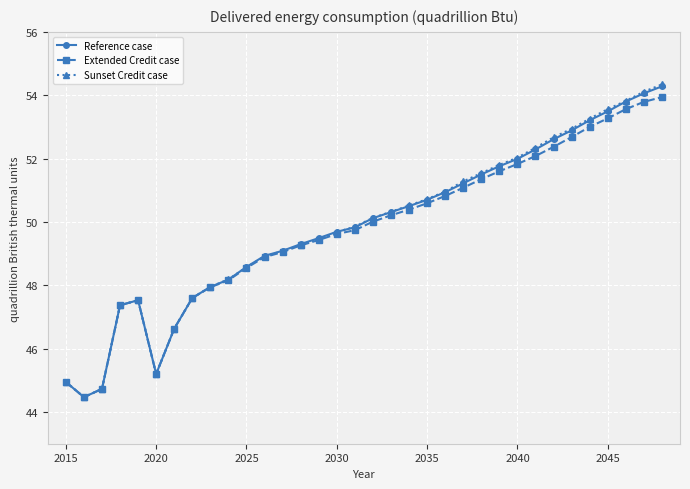

What is the minimum value shown in the chart?

44.5